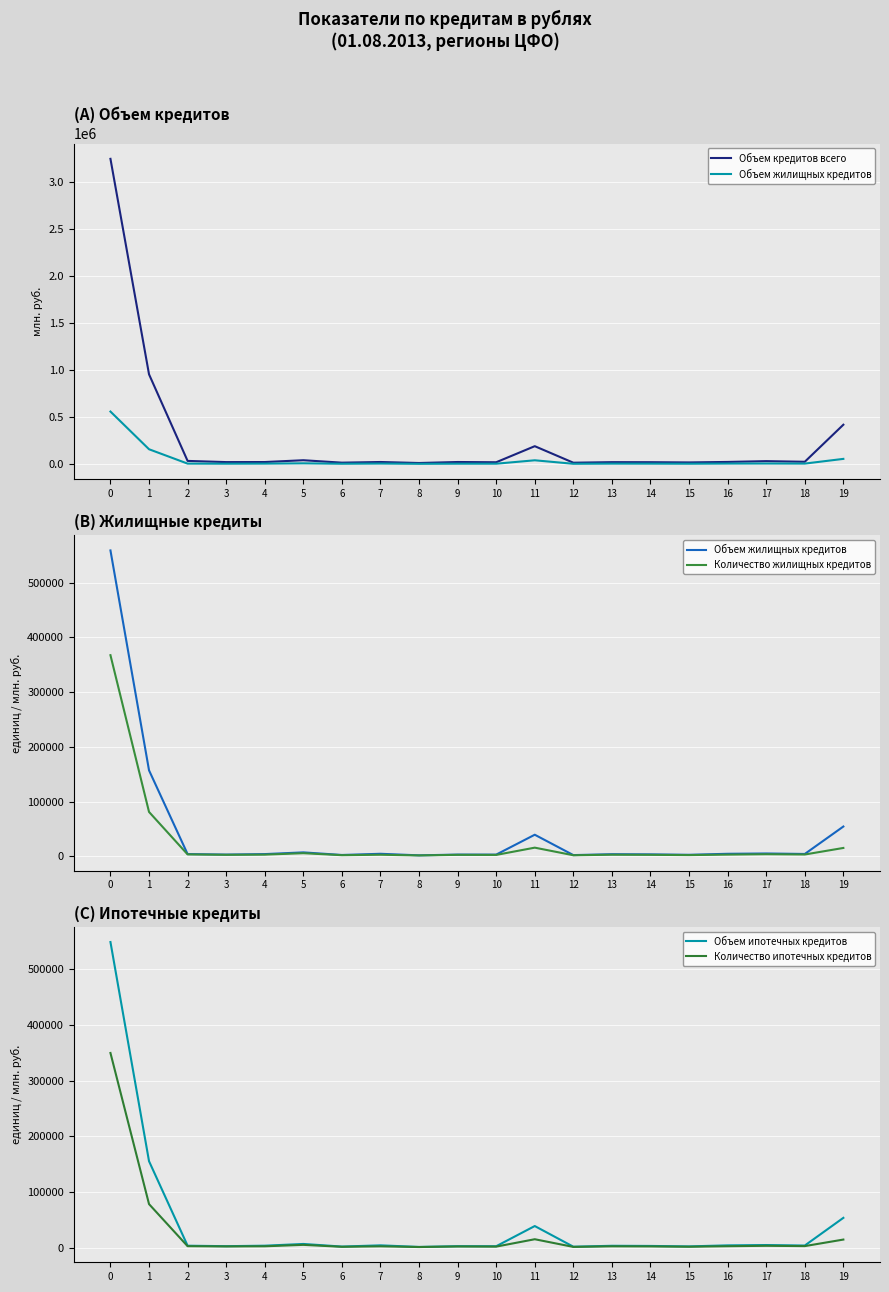

What is the difference between the Объем кредитов всего values at 5 and 4?

19305